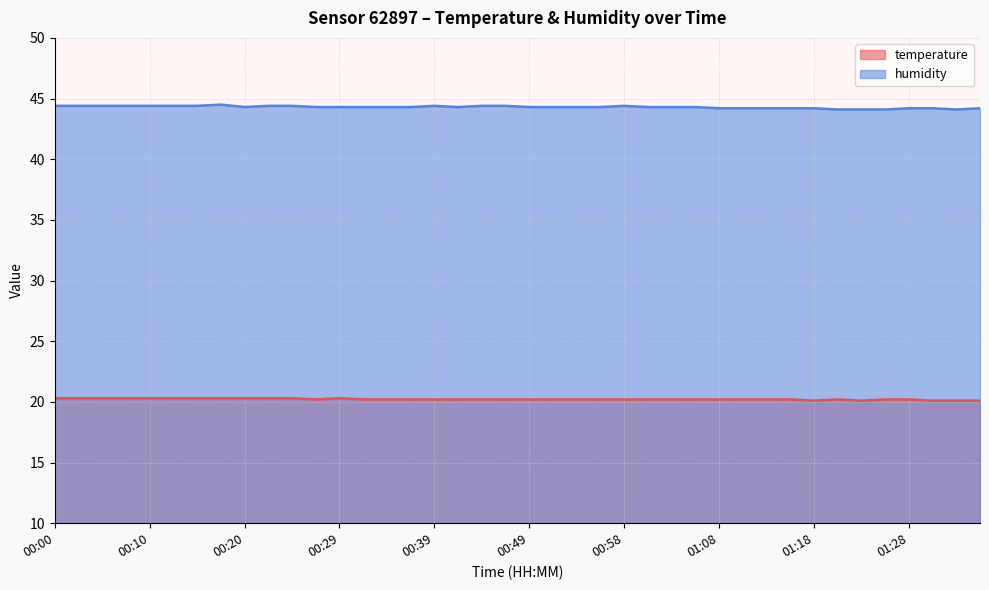

Rank the series at 00:44 from highest to lowest value.

humidity, temperature